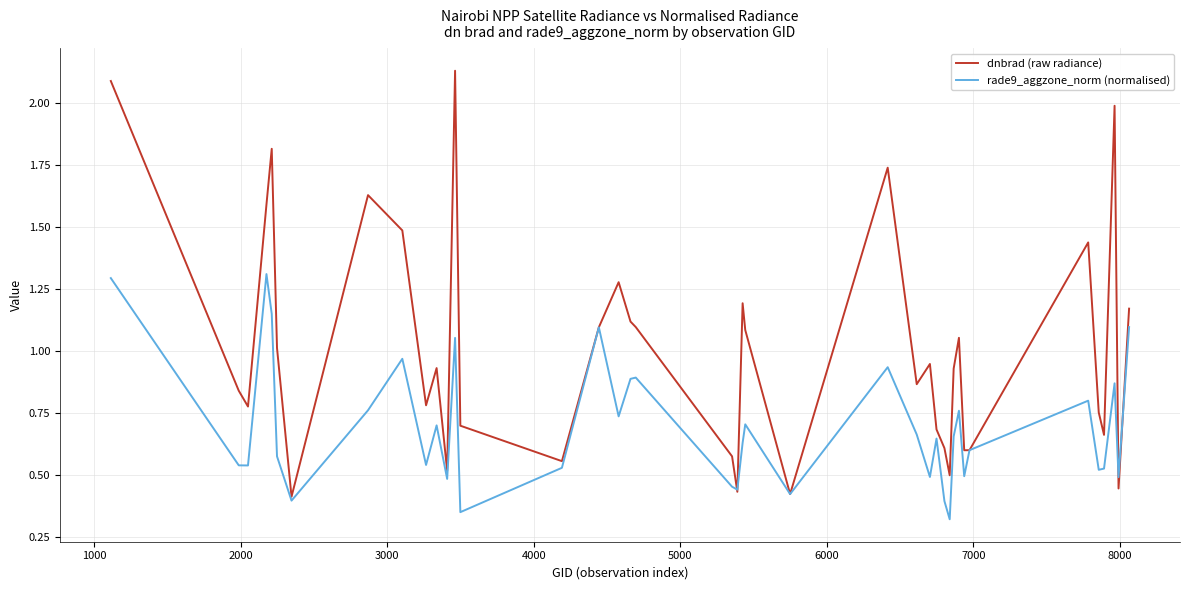

Rank the series by their average value, from lowest to highest.

rade9_aggzone_norm (normalised), dnbrad (raw radiance)